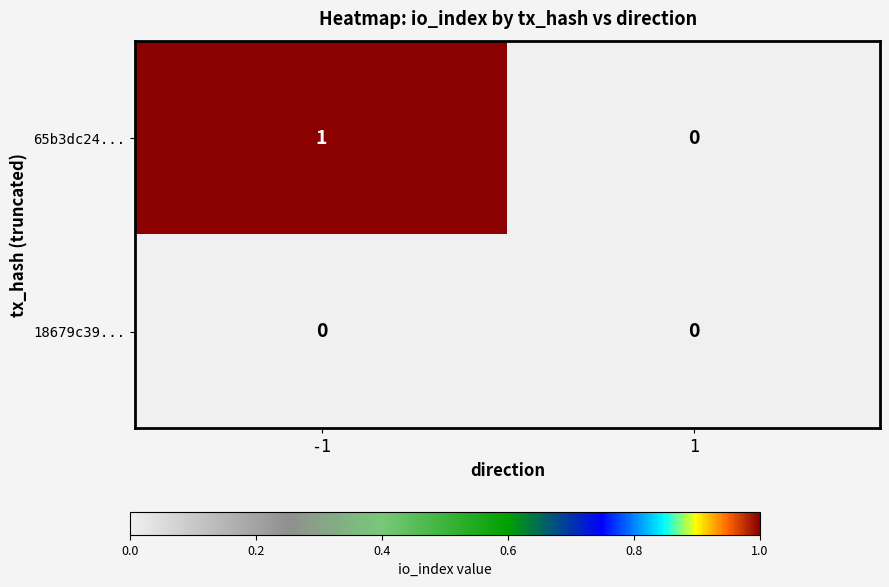

Reading right to left, transcribe all the data shown in this chart.

65b3dc24...: 0	1
18679c39...: 0	0